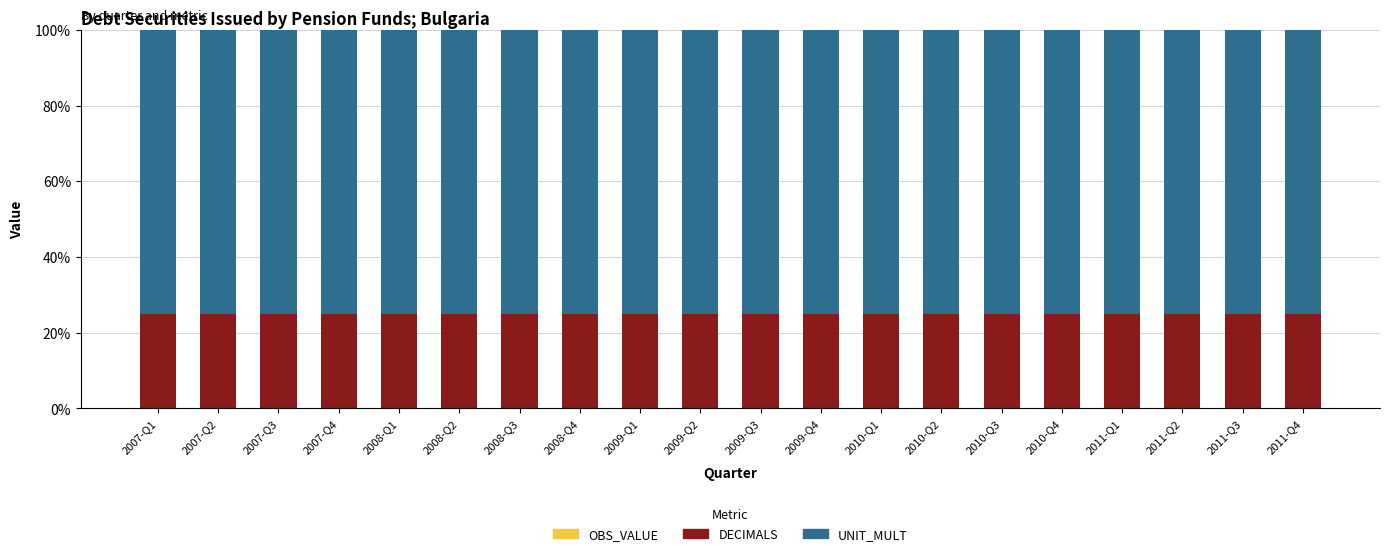

What is the average value of the DECIMALS series?

25